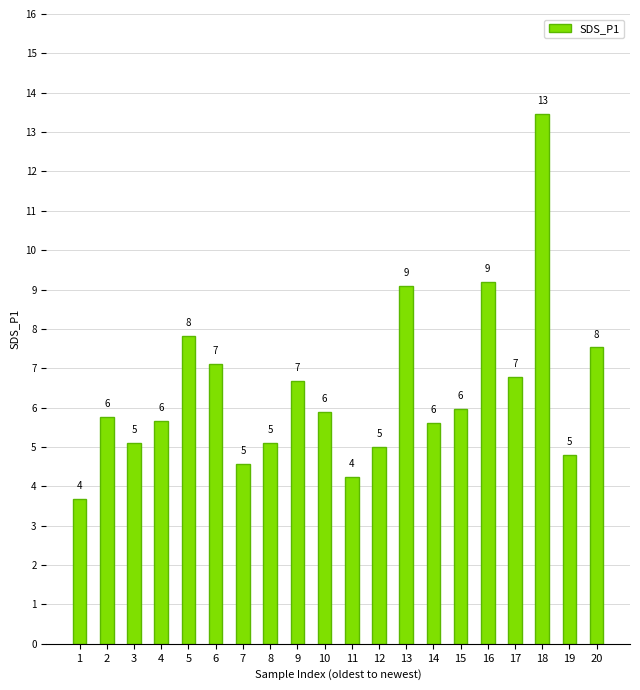

What is the change in value from 2 to 18?

+7.7